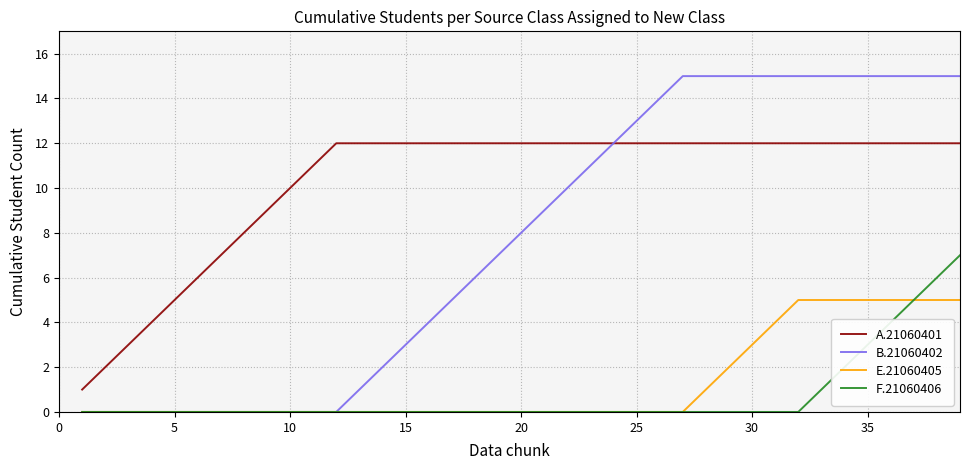

What is the difference between the maximum and minimum values in the F.21060406 series?

7